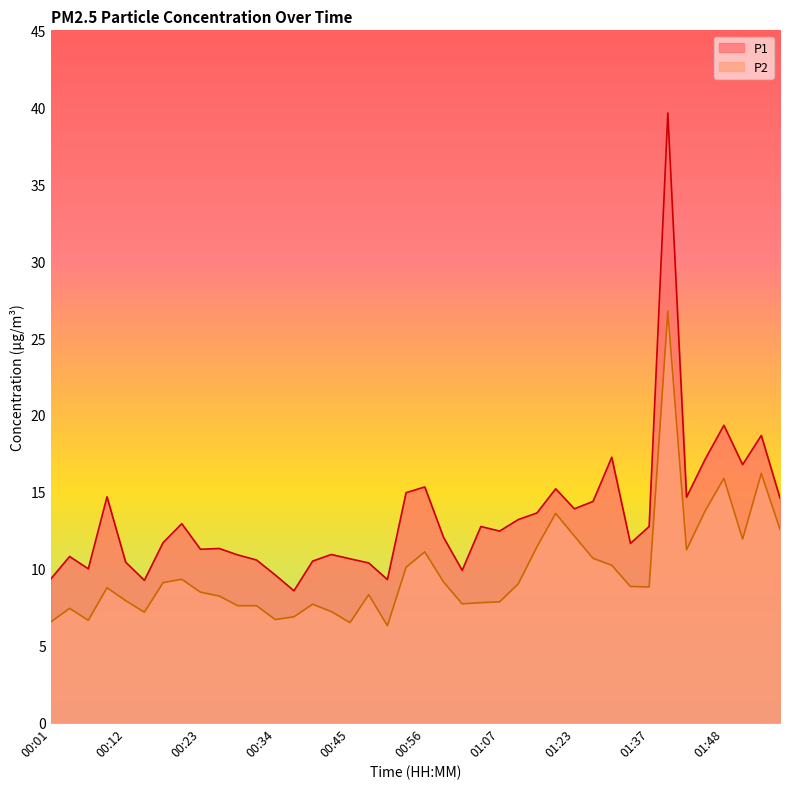

Reading left to right, list all the values displayed in this chart.

P1: 00:01=9.3	00:03=10.8	00:06=10.0	00:09=14.7	00:12=10.4	00:14=9.2	00:17=11.7	00:20=12.9	00:23=11.3	00:26=11.3	00:28=10.9	00:31=10.6	00:34=9.6	00:37=8.6	00:39=10.5	00:42=10.9	00:45=10.7	00:48=10.4	00:51=9.3	00:53=14.9	00:56=15.3	00:59=12.1	01:02=9.9	01:04=12.8	01:07=12.4	01:13=13.2	01:16=13.6	01:19=15.2	01:23=13.9	01:29=14.4	01:31=17.2	01:34=11.7	01:37=12.8	01:40=39.6	01:43=14.7	01:45=17.1	01:48=19.3	01:51=16.8	01:54=18.7	01:57=14.6
P2: 00:01=6.5	00:03=7.4	00:06=6.7	00:09=8.8	00:12=7.9	00:14=7.2	00:17=9.1	00:20=9.3	00:23=8.5	00:26=8.2	00:28=7.6	00:31=7.6	00:34=6.7	00:37=6.9	00:39=7.7	00:42=7.2	00:45=6.5	00:48=8.3	00:51=6.3	00:53=10.1	00:56=11.1	00:59=9.2	01:02=7.7	01:04=7.8	01:07=7.8	01:13=9.0	01:16=11.4	01:19=13.6	01:23=12.1	01:29=10.7	01:31=10.2	01:34=8.8	01:37=8.8	01:40=26.8	01:43=11.2	01:45=13.8	01:48=15.9	01:51=11.9	01:54=16.2	01:57=12.6